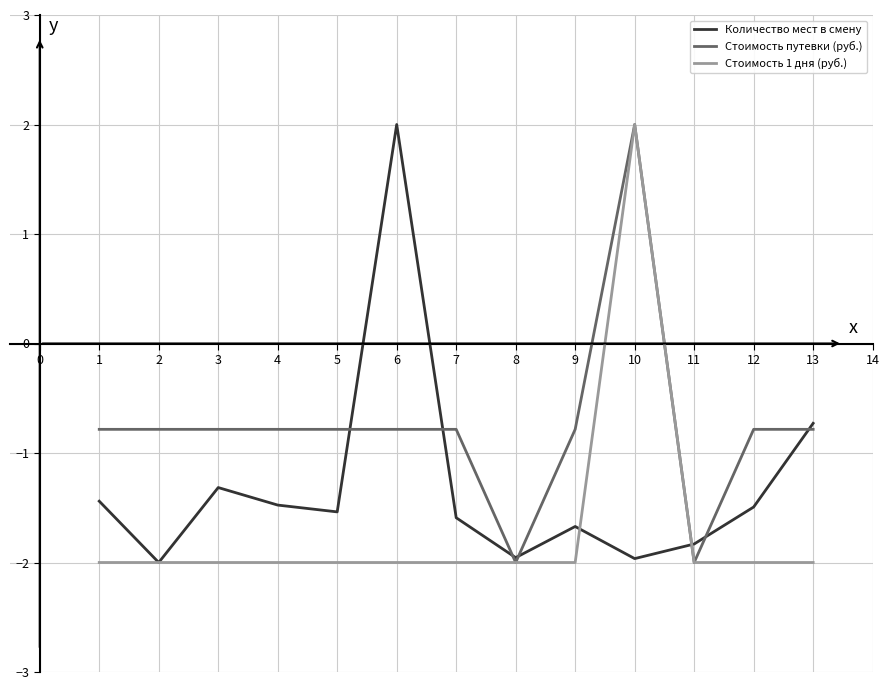

What is the minimum value shown in the chart?

-2.0